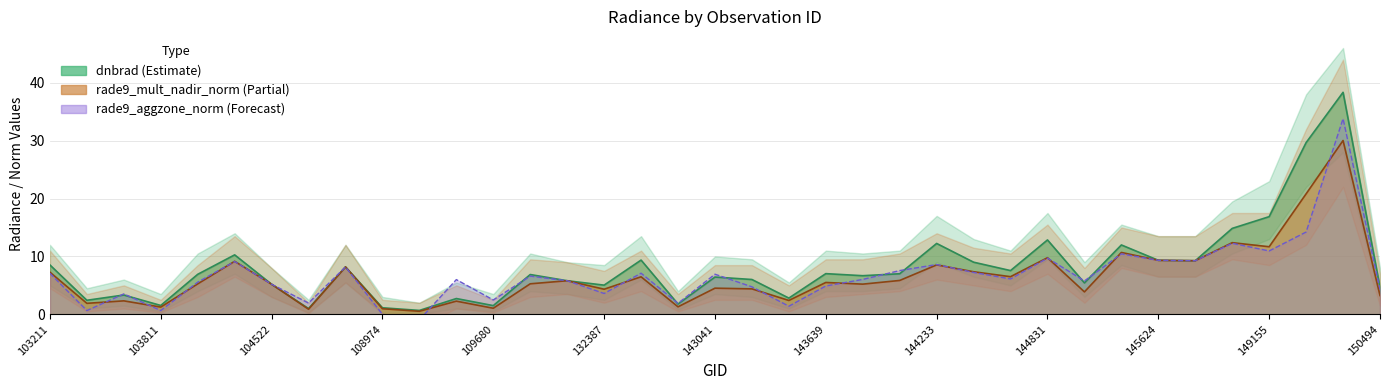

Reading right to left, what are all the values shown in this chart?

dnbrad: 150494=4.7	149921=38.3	149345=29.7	149155=16.9	148951=14.8	148756=9.3	145624=9.3	145435=12.0	145027=5.4	144831=12.8	144634=7.6	144431=9.0	144233=12.2	144028=7.0	143835=6.7	143639=7.0	143444=2.8	143248=6.0	143041=6.4	140154=1.8	139754=9.4	132387=5.0	114610=5.8	110560=6.9	109680=1.5	109495=2.7	109147=0.7	108974=1.1	108090=8.2	107923=1.0	104522=5.2	104405=10.3	104046=6.9	103811=1.5	103694=3.3	103330=2.4	103211=8.5
rade9_mult_nadir_norm: 150494=3.3	149921=30.0	149345=20.8	149155=11.7	148951=12.4	148756=9.3	145624=9.3	145435=10.7	145027=3.9	144831=9.8	144634=6.5	144431=7.4	144233=8.5	144028=5.8	143835=5.2	143639=5.5	143444=2.4	143248=4.4	143041=4.5	140154=1.3	139754=6.5	132387=4.3	114610=5.8	110560=5.3	109680=1.0	109495=2.3	109147=0.5	108974=1.0	108090=8.2	107923=0.9	104522=5.2	104405=9.2	104046=5.3	103811=1.2	103694=2.3	103330=1.9	103211=7.3
rade9_aggzone_norm: 150494=4.3	149921=33.8	149345=14.2	149155=10.9	148951=12.3	148756=9.3	145624=9.3	145435=10.4	145027=5.8	144831=9.7	144634=6.1	144431=7.2	144233=8.6	144028=7.6	143835=6.0	143639=4.9	143444=1.4	143248=4.8	143041=6.9	140154=1.9	139754=7.1	132387=3.6	114610=5.8	110560=6.6	109680=2.5	109495=6.0	109147=-1.0	108974=0.0	108090=8.2	107923=1.9	104522=5.2	104405=9.1	104046=5.5	103811=0.7	103694=3.5	103330=0.7	103211=7.1